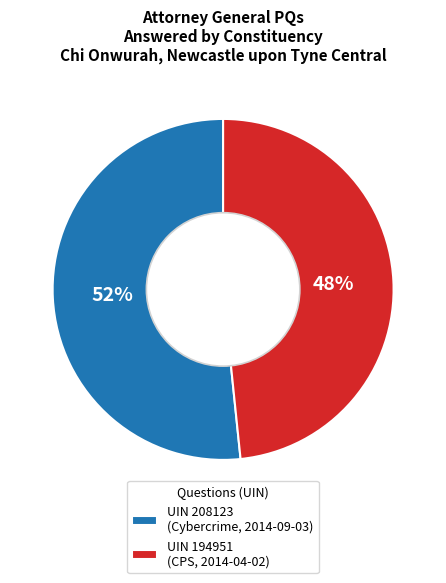

Is there a majority slice in this chart?

Yes